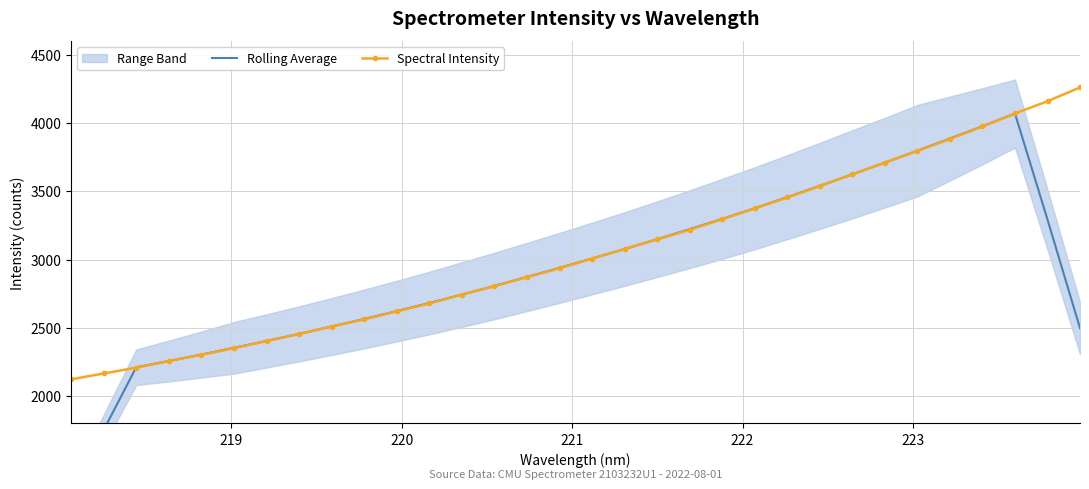

True or false: Spectral Intensity has more than 2 points higher than both neighbors.

False